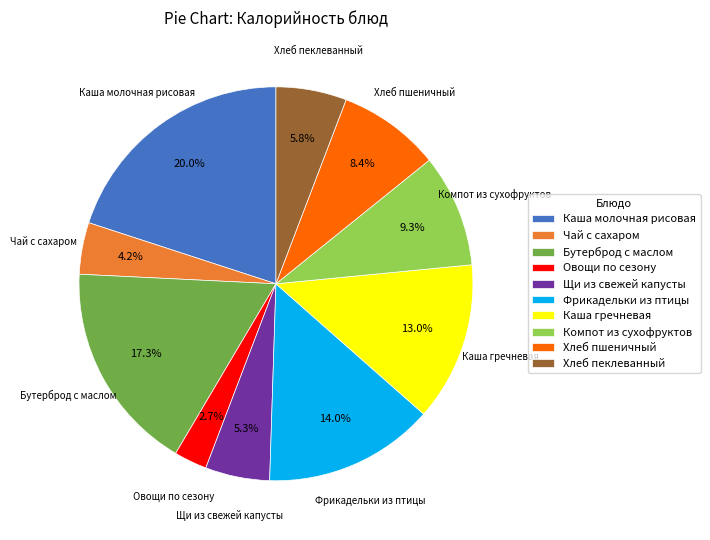

To the nearest percent, what portion does Хлеб пеклеванный represent?

6%